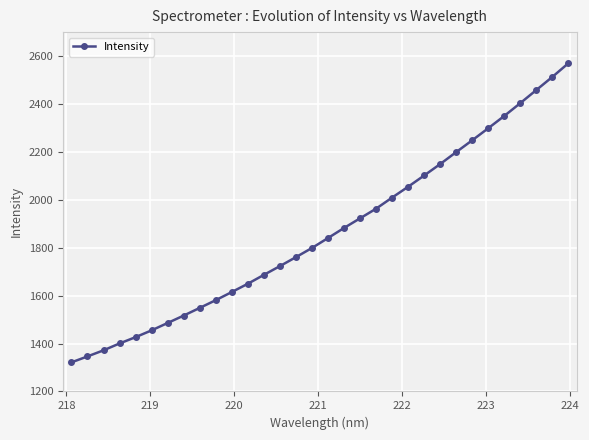

What is the value of the 21st point from the left?

2009.4